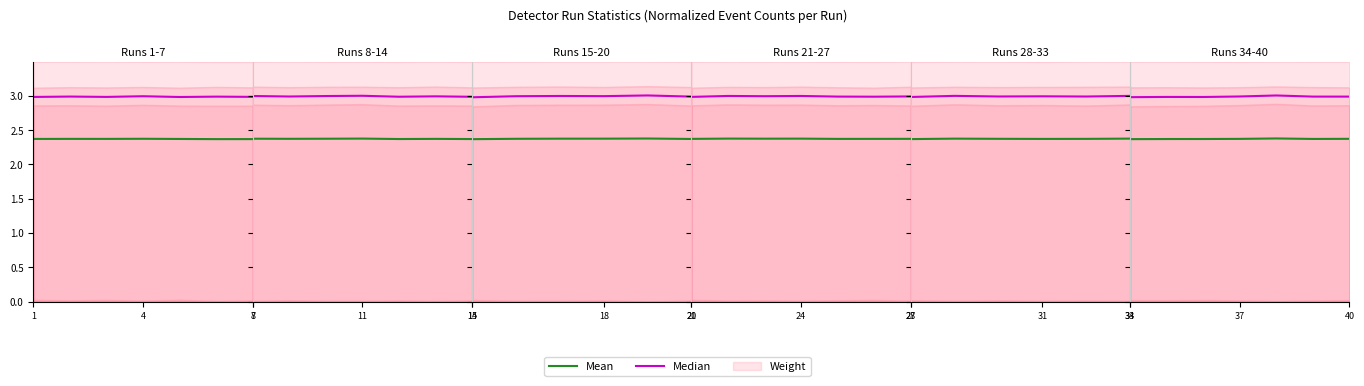

Which series has the largest total across all categories?

Median